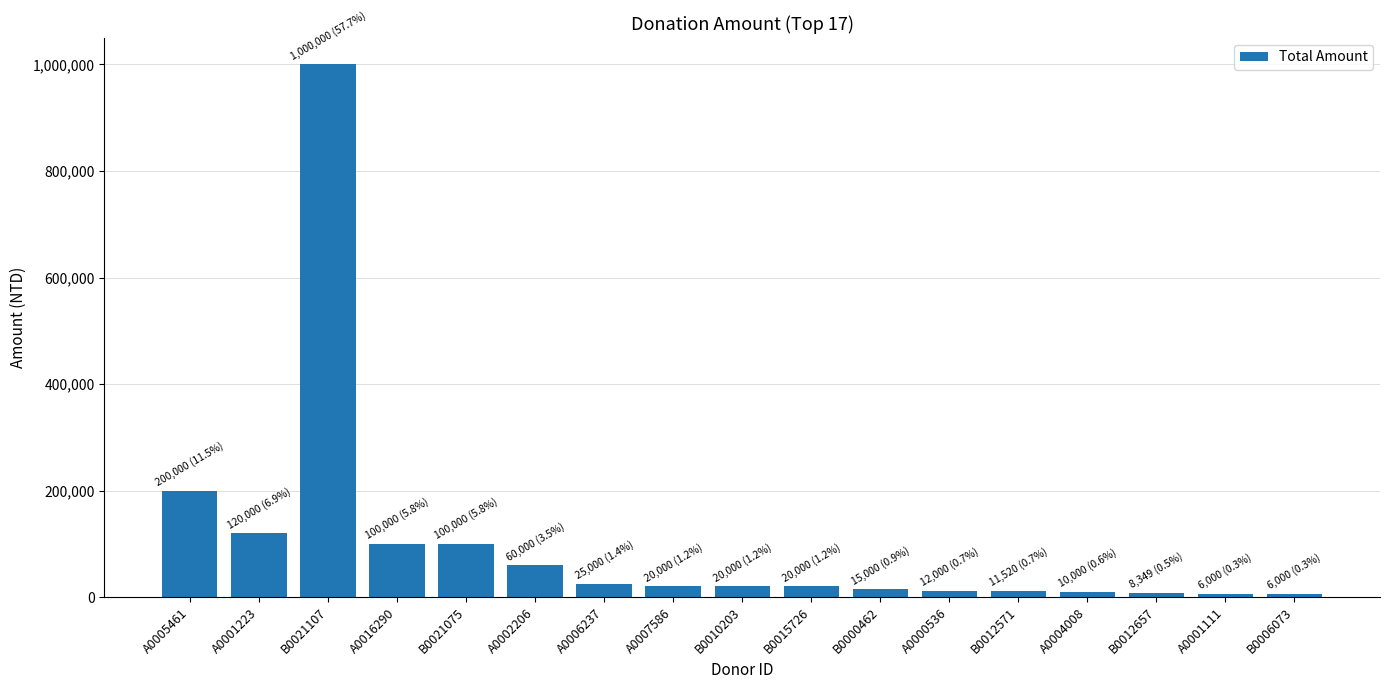

How many bars are there in total?

17